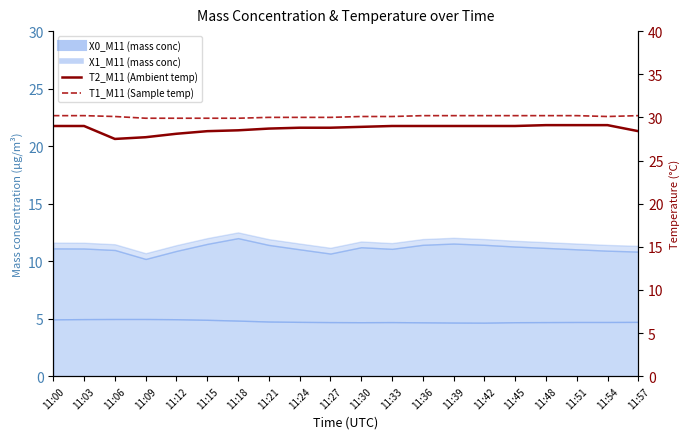

What is the minimum value shown in the chart?

27.5